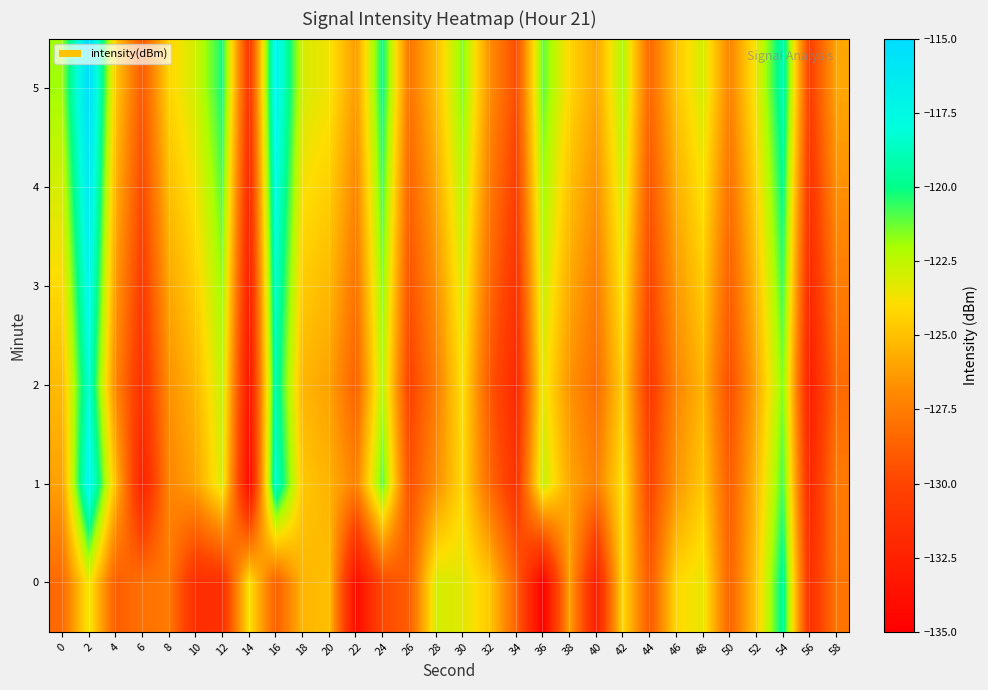

Count the number of categories in the chart.

30